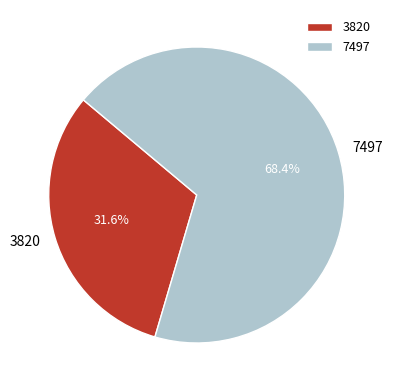

True or false: 3820 accounts for 32% of the total.

True